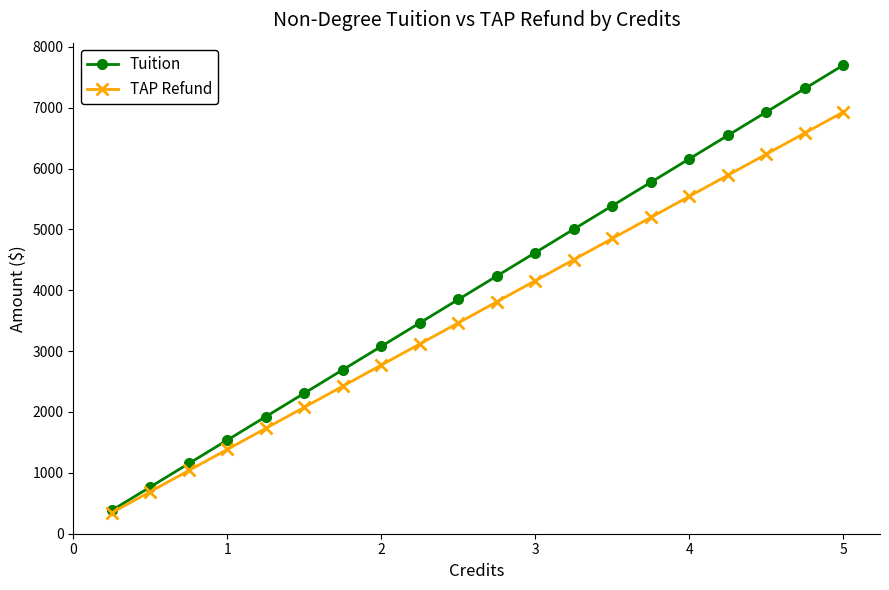

Rank the series by their average value, from lowest to highest.

TAP Refund, Tuition